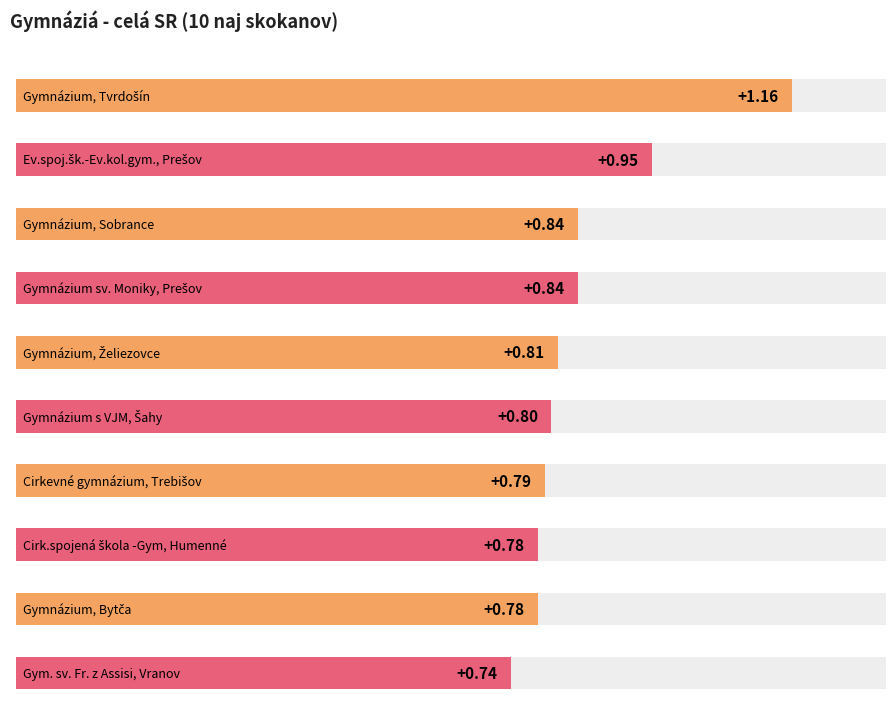

What is the difference between the maximum and second lowest values?

0.4